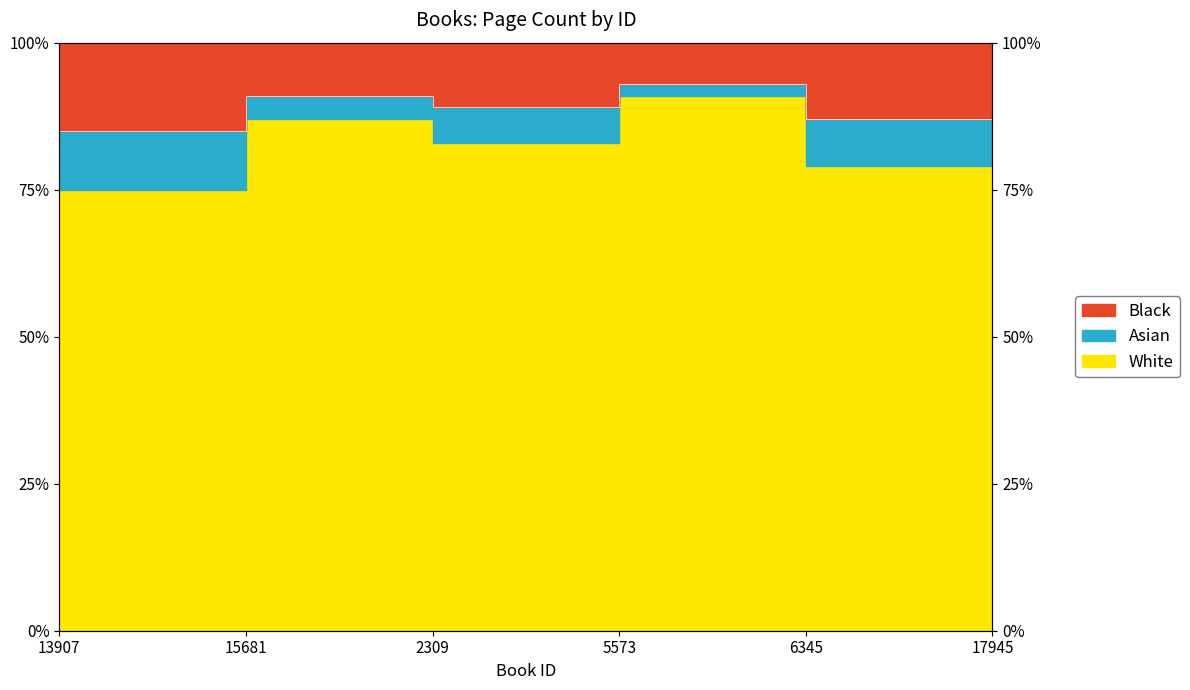

What is the ratio of the value at 5573 to the value at 15681?

1.0